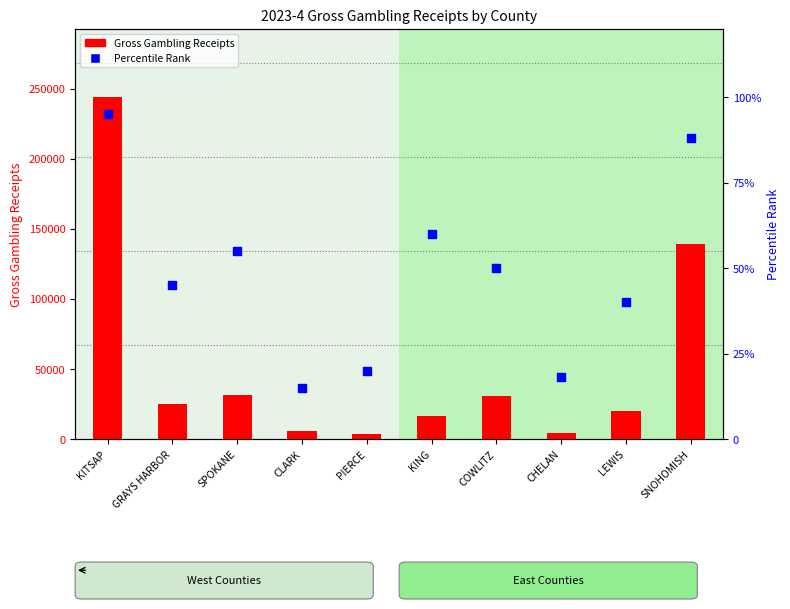

What are all the series names shown in the legend?

Gross Gambling Receipts, Percentile Rank